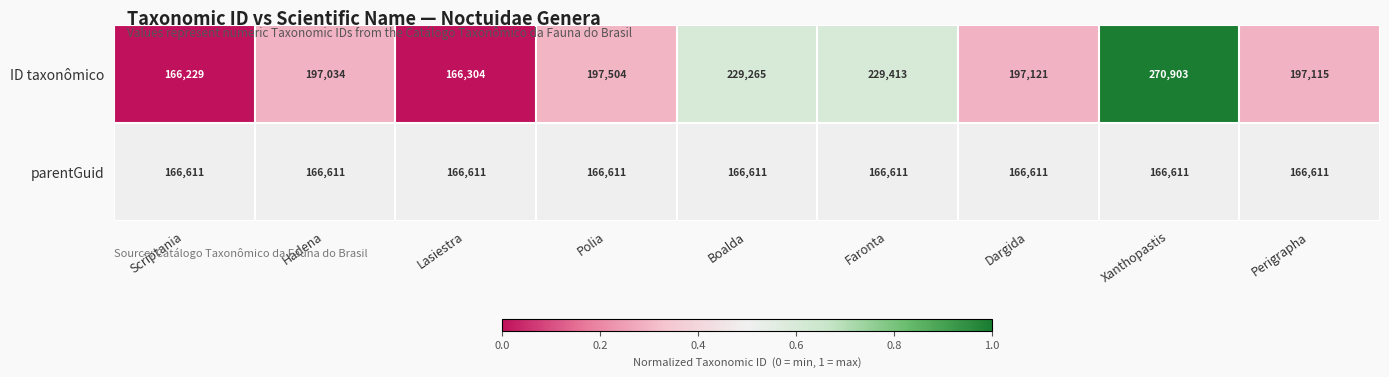

Reading left to right, what are all the values shown in this chart?

ID taxonômico: 166229	197034	166304	197504	229265	229413	197121	270903	197115
parentGuid: 166611	166611	166611	166611	166611	166611	166611	166611	166611